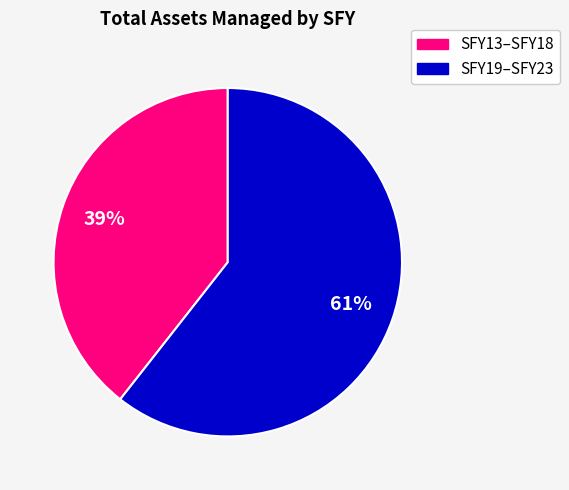

Does any single category account for the majority?

Yes